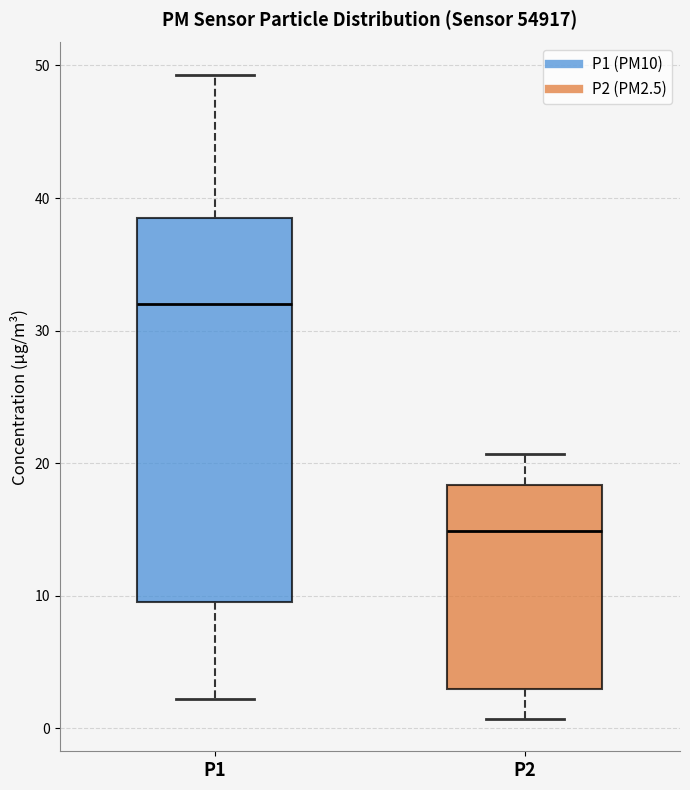

Which box has the highest median line?

P1